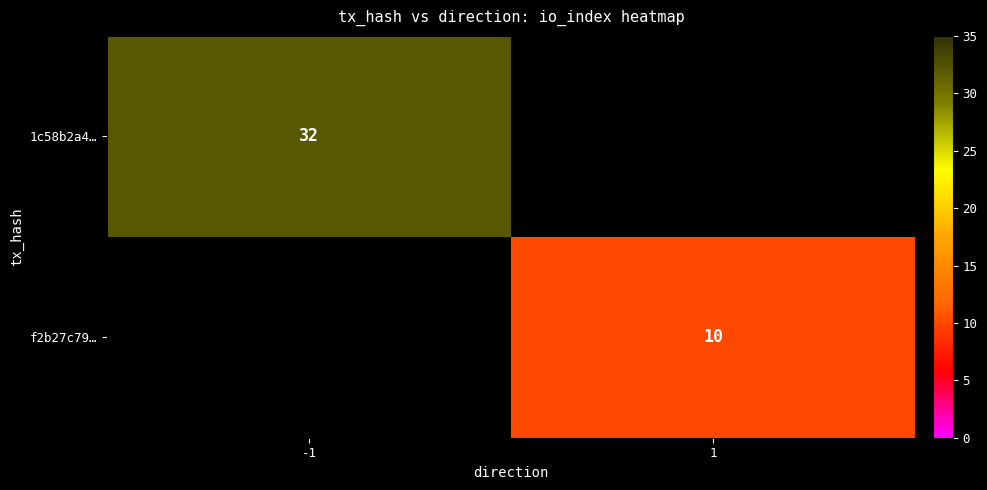

Is it true that f2b27c79… equals 10 at 1?

True